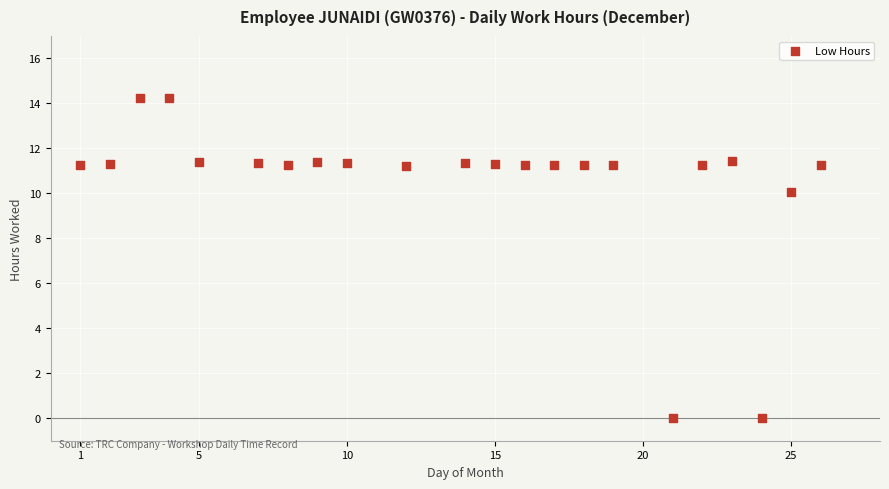

What Y value in the scatter plot is closest to 7?

10.1